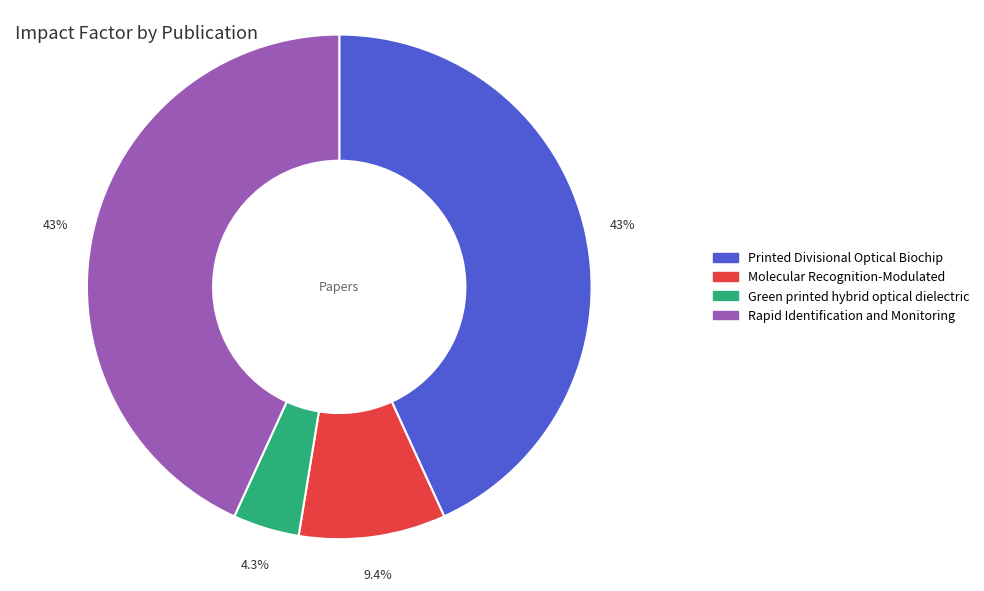

Is there a majority slice in this chart?

No